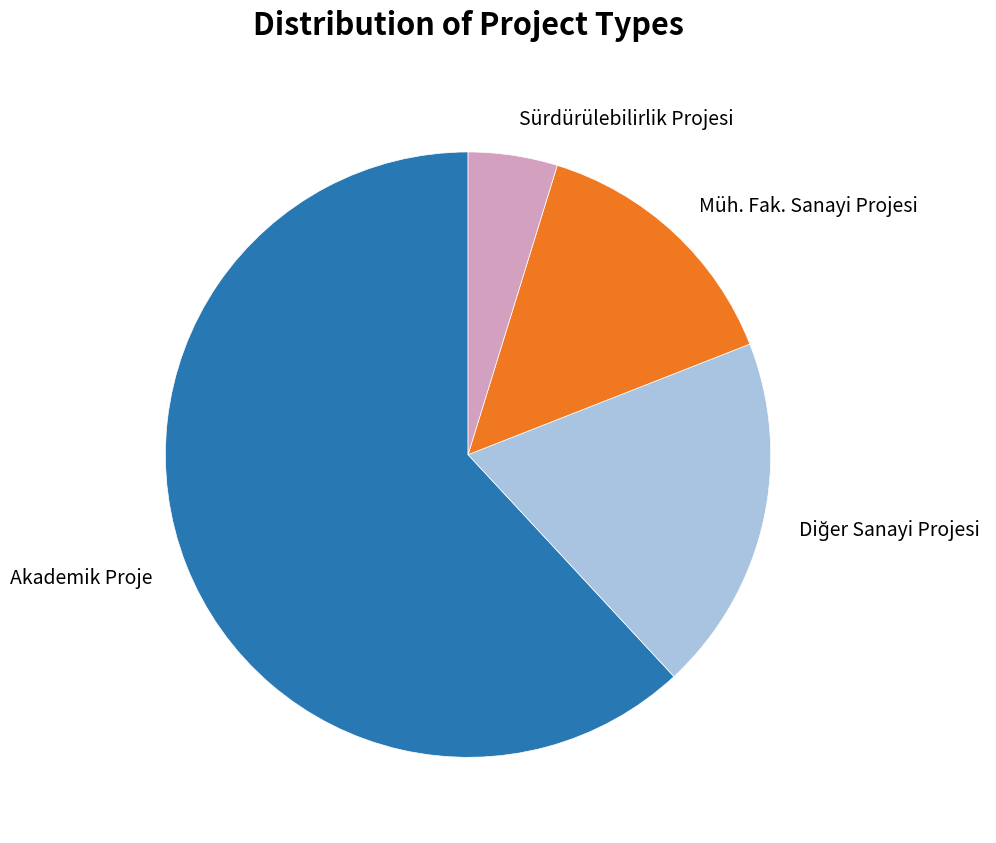

How many segments does this pie chart have?

4